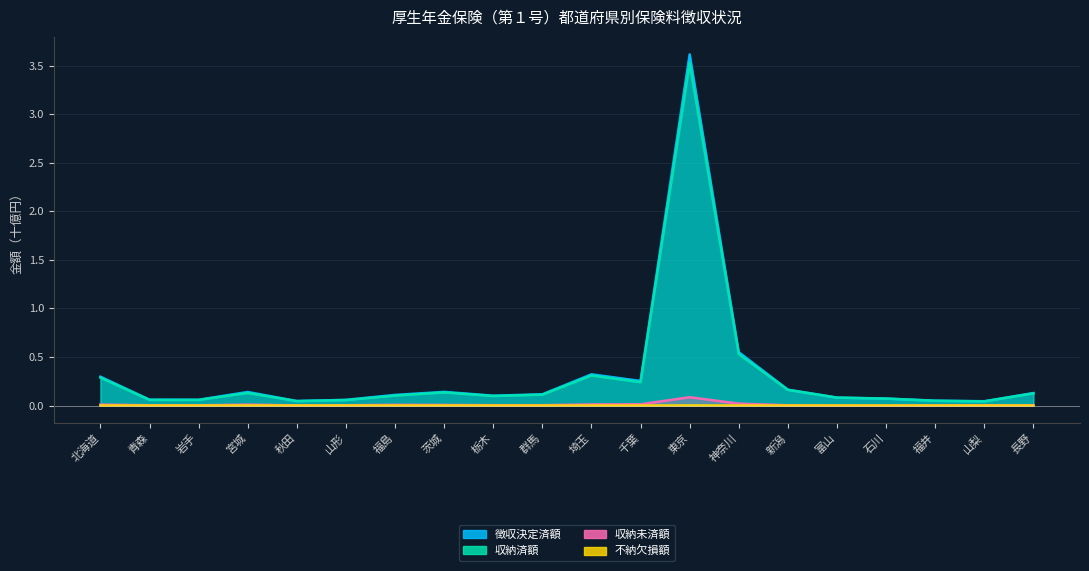

At which label is 収納済額 closest to 1?

神奈川